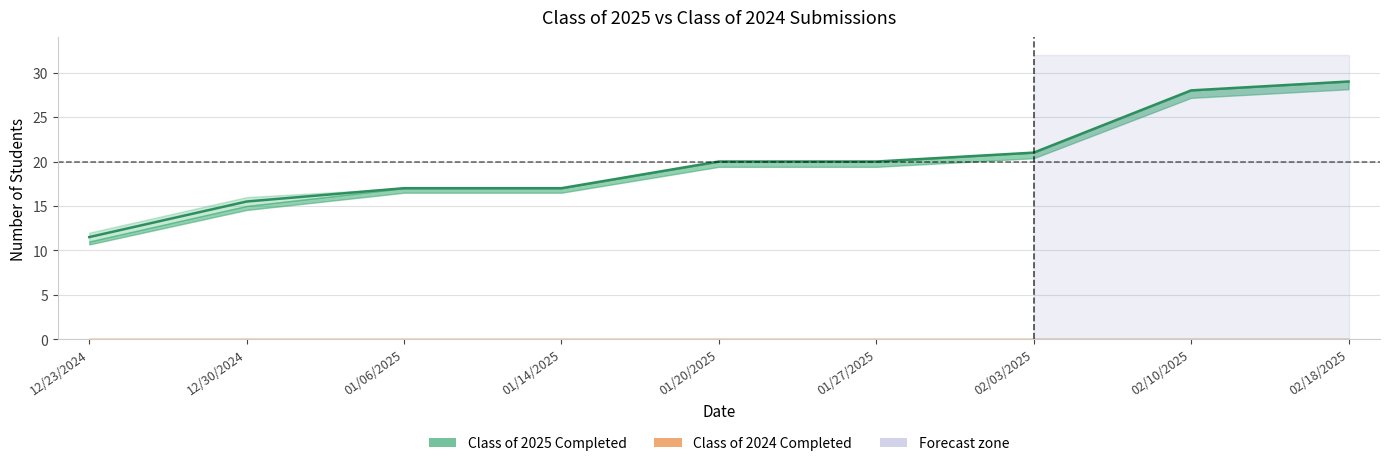

What is the average value of the Class of 2025 Submitted series?

20